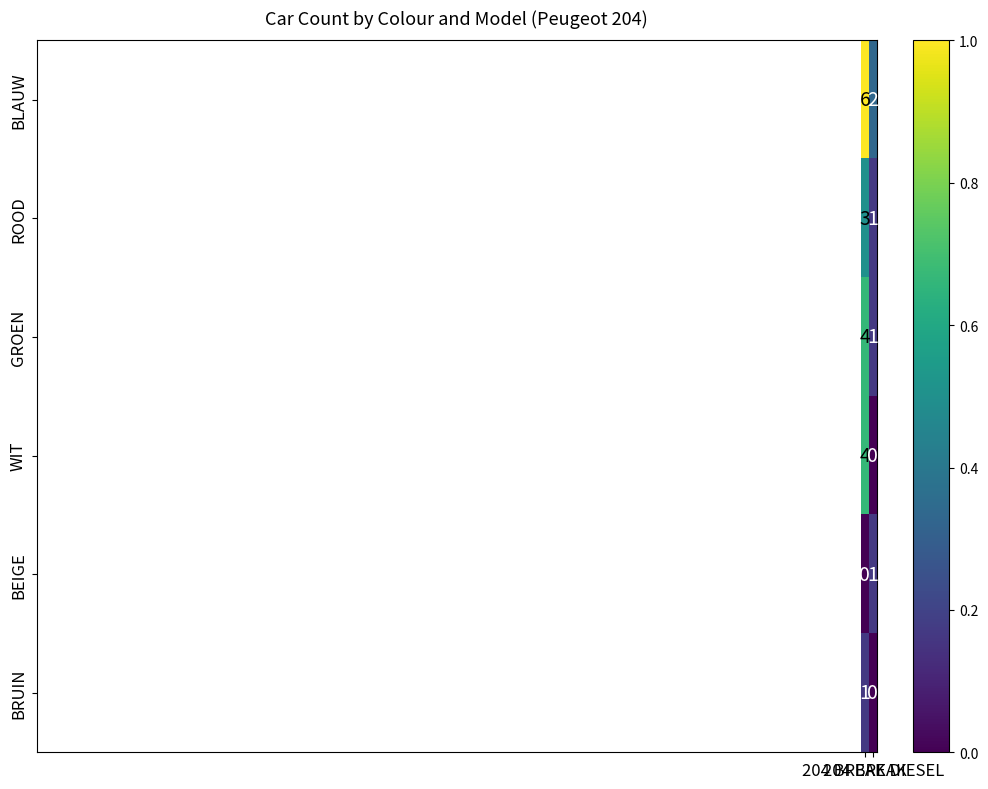

What is the sum of all ROOD values?

4